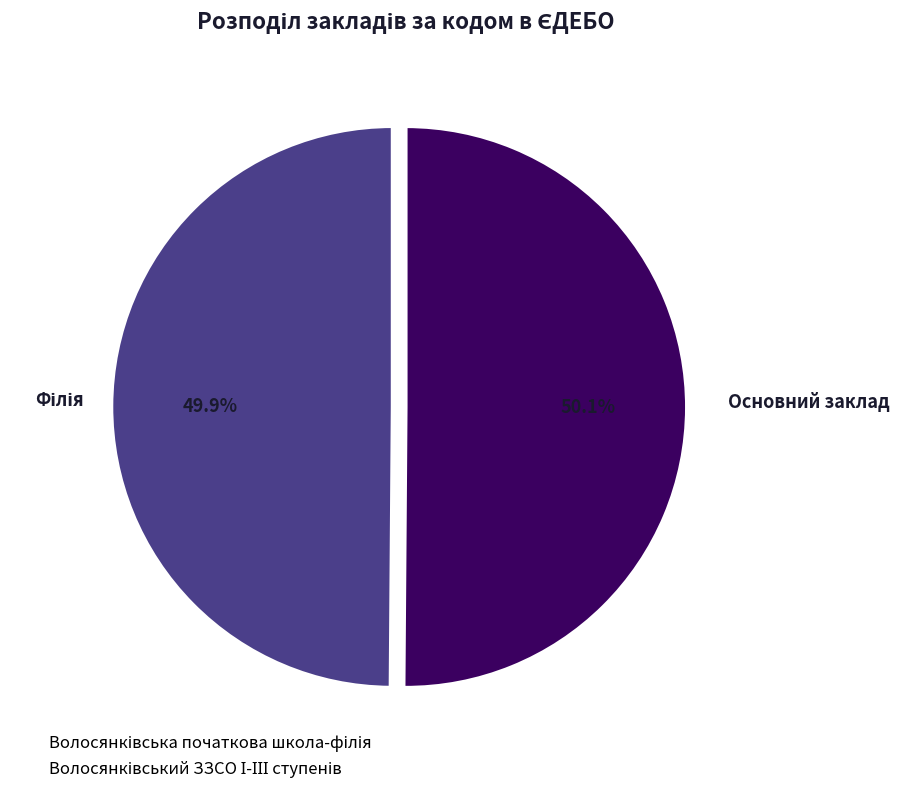

Is there any slice that represents more than half of the pie?

Yes